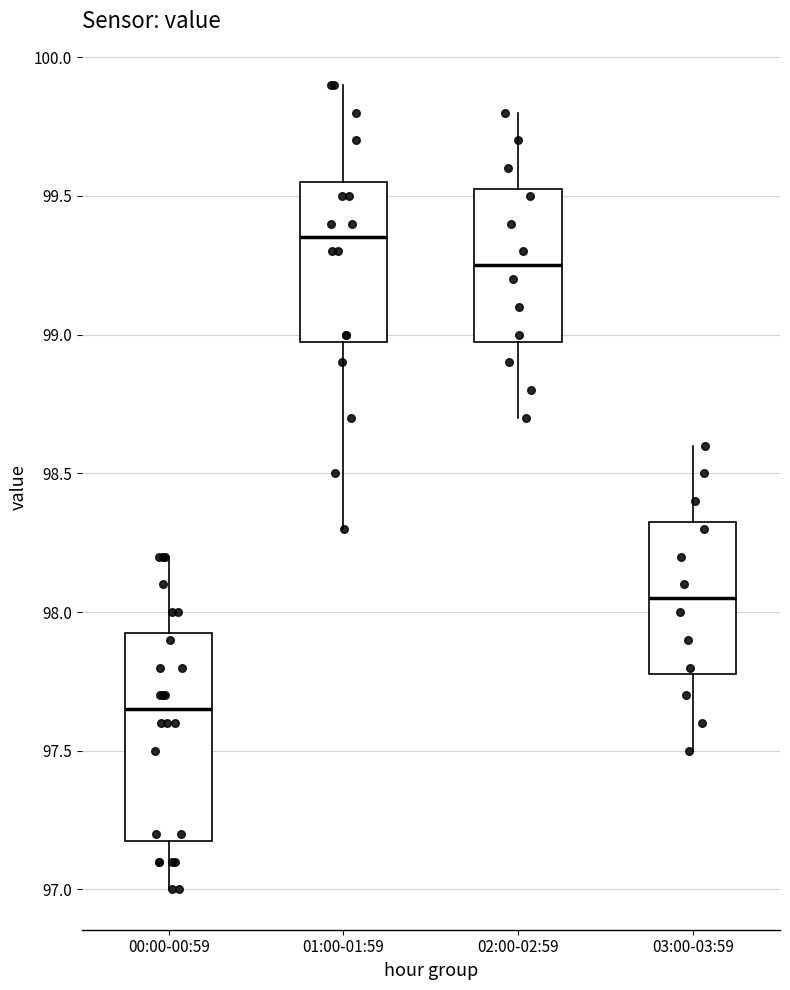

Comparing the boxes themselves (not the whiskers), which one is the tallest?

00:00-00:59